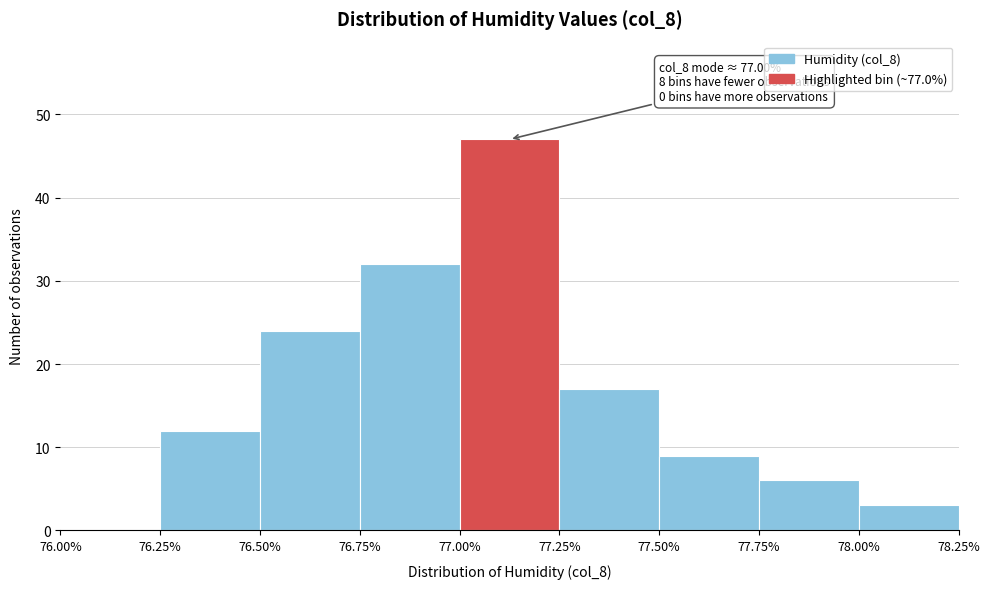

Which range on the x-axis has the tallest bar?

77.00% to 77.25%